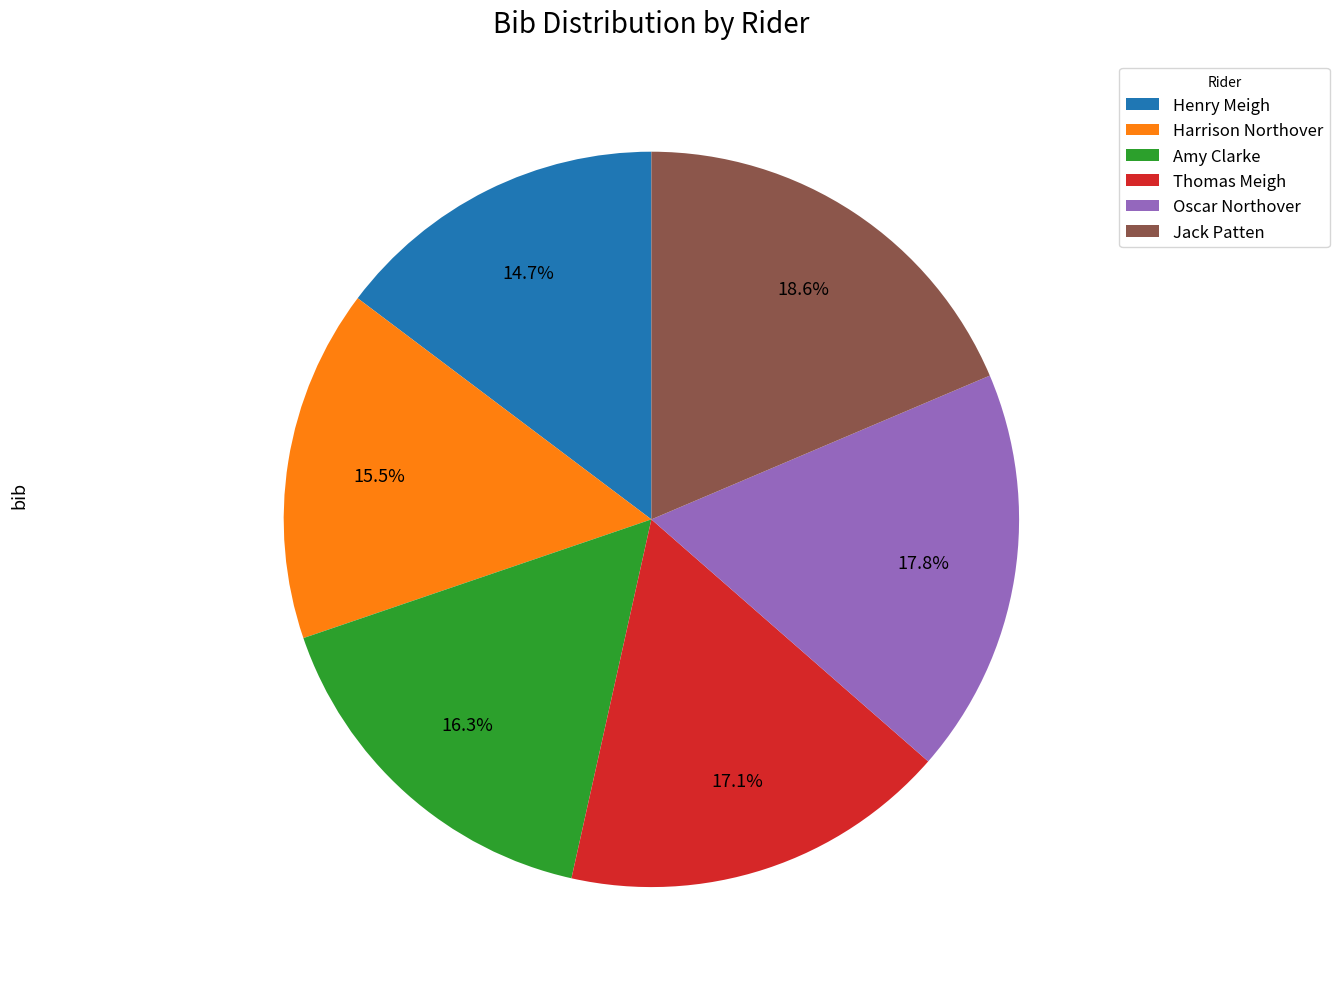

Is there any slice that represents more than half of the pie?

No